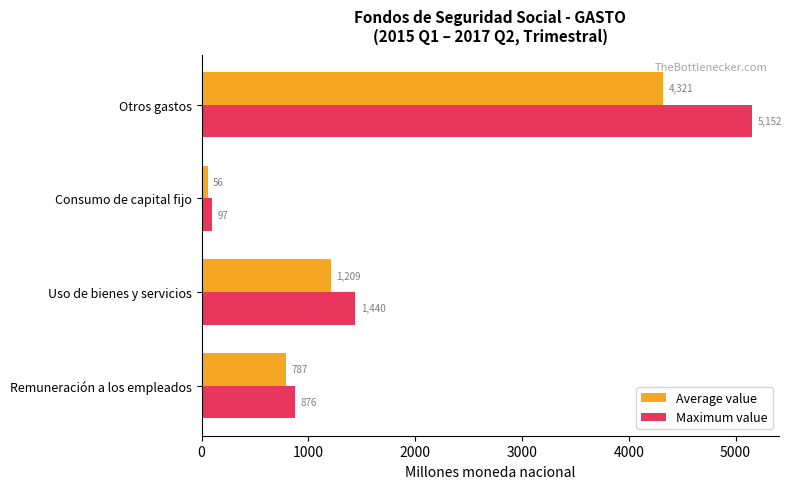

Where is Average value nearest to the value 2188?

Uso de bienes y servicios